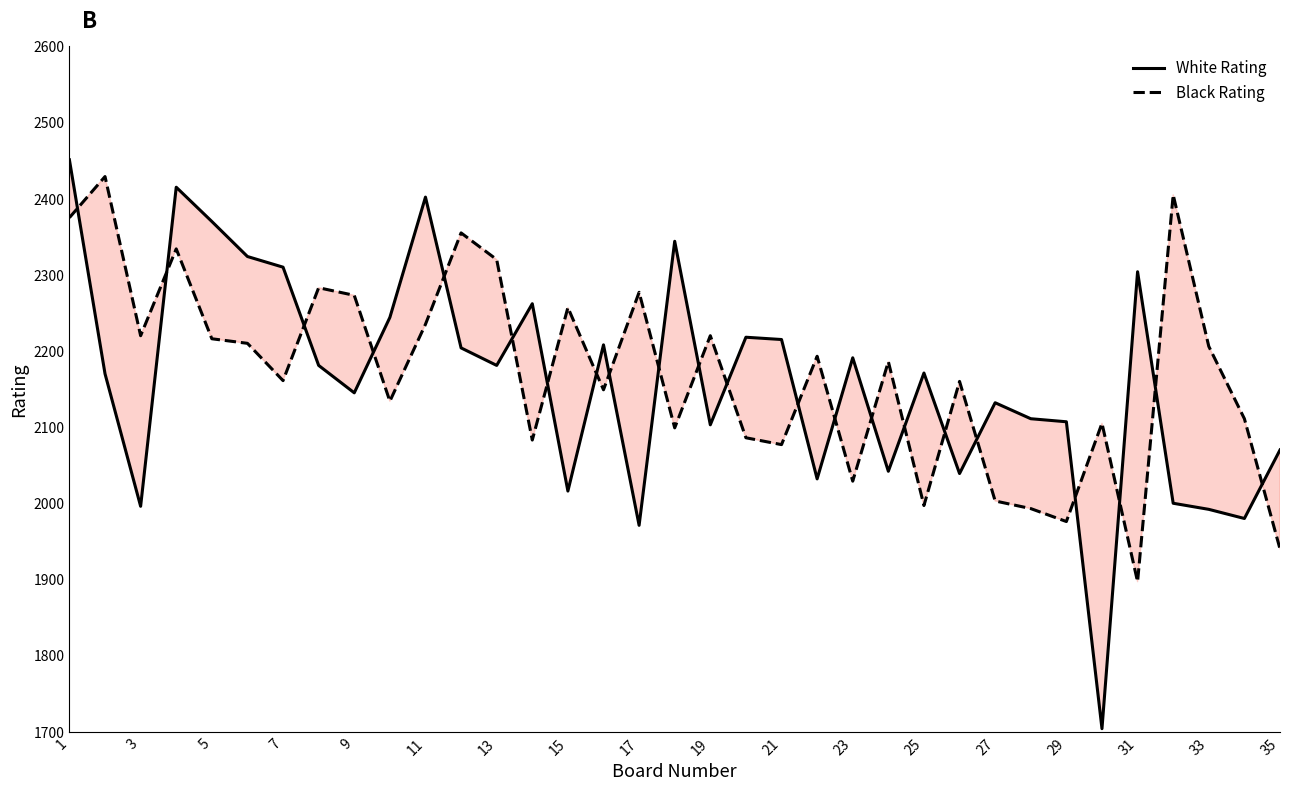

Which category has the highest value in the White Rating series?

1